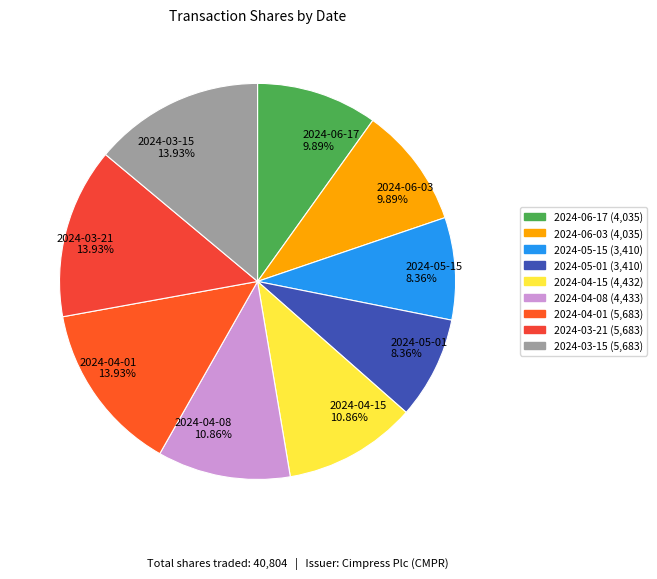

True or false: 2024-06-17 accounts for 25% of the total.

False